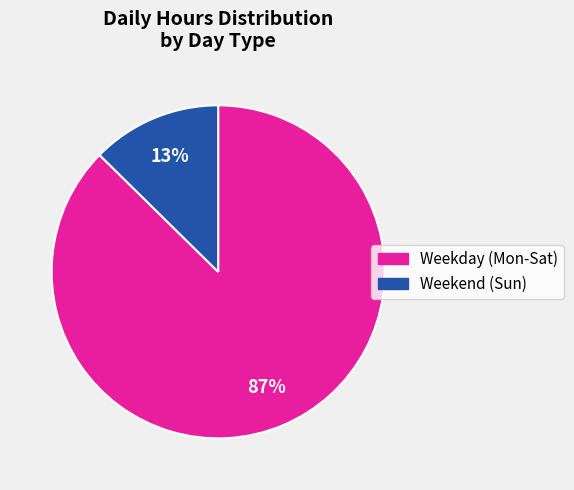

To the nearest percent, what is the average slice percentage?

50%